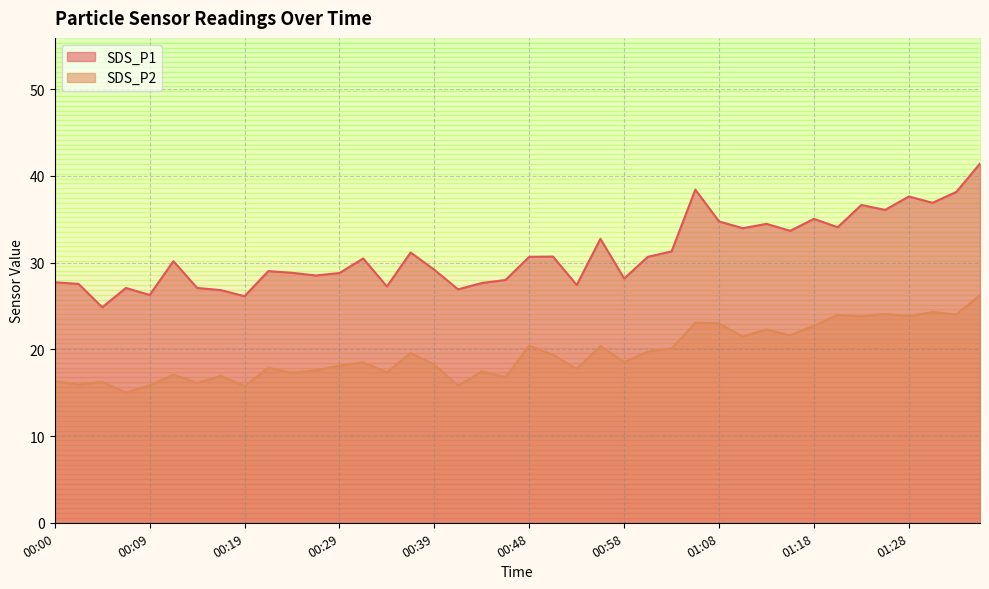

Rank the categories by SDS_P1 value from lowest to highest.

00:05, 00:19, 00:09, 00:17, 00:41, 00:07, 00:14, 00:34, 00:53, 00:02, 00:43, 00:00, 00:46, 00:58, 00:26, 00:29, 00:24, 00:22, 00:39, 00:12, 00:31, 00:48, 01:00, 00:51, 00:36, 01:03, 00:56, 01:15, 01:10, 01:20, 01:13, 01:08, 01:18, 01:25, 01:23, 01:30, 01:28, 01:33, 01:05, 01:35